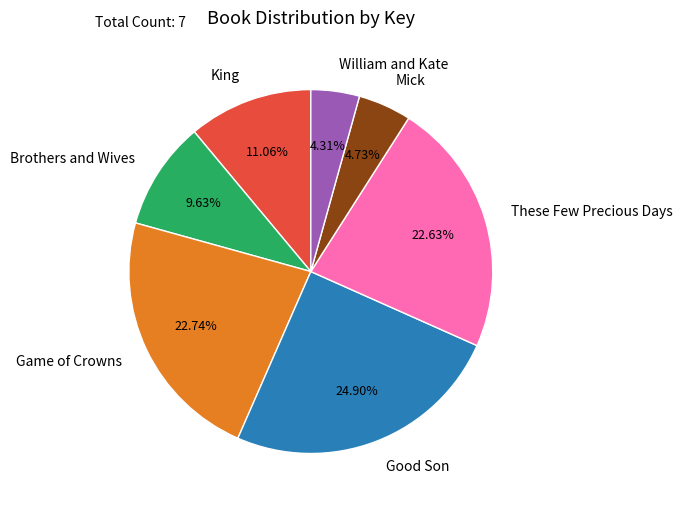

Does Game of Crowns account for over 50% of the chart?

No